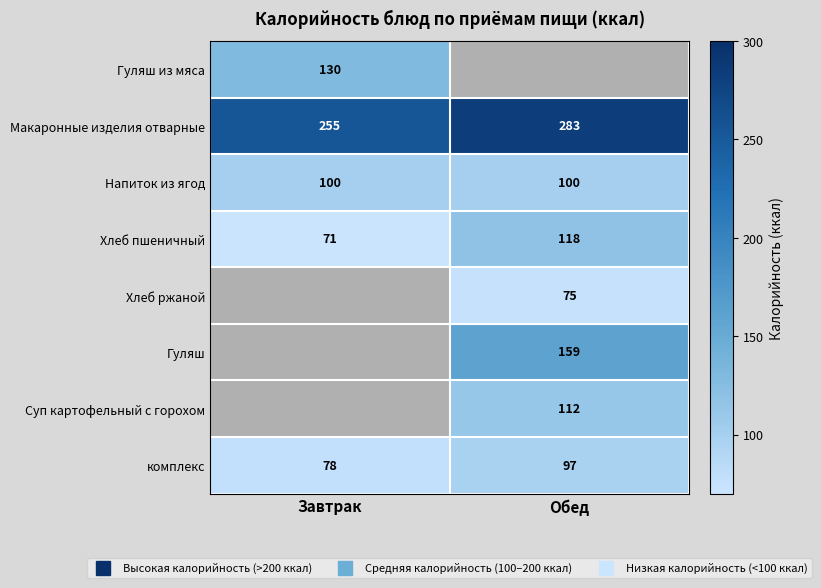

At which category does the chart reach its peak across all series?

Обед